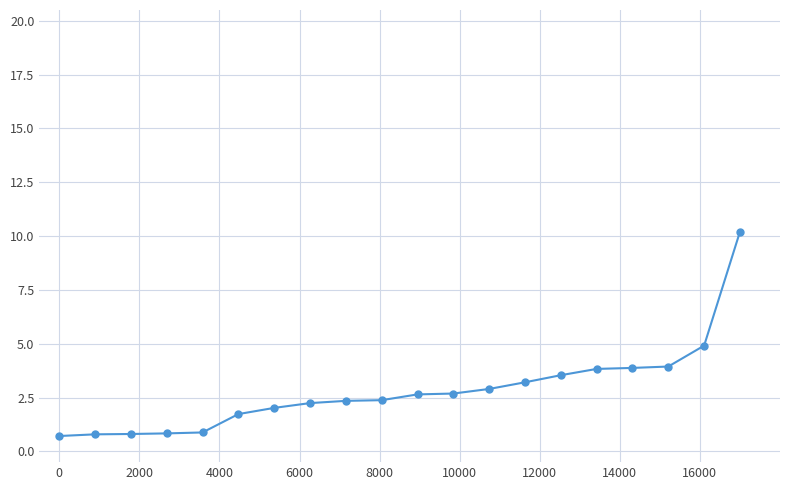

What is the average value?

2.8